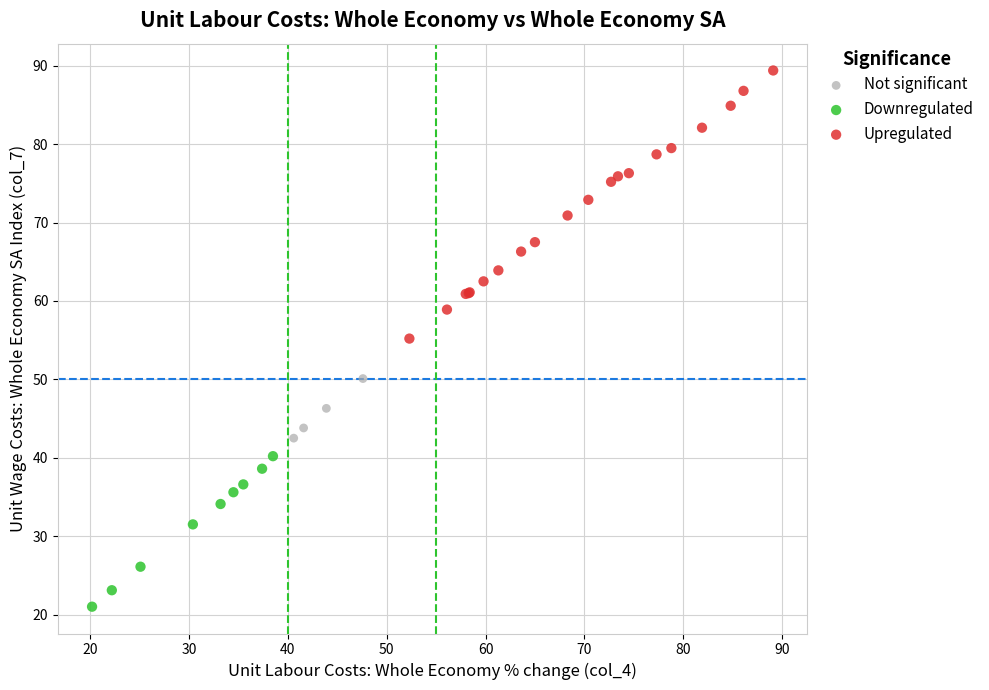

Which series has the widest spread of Y values?

Upregulated